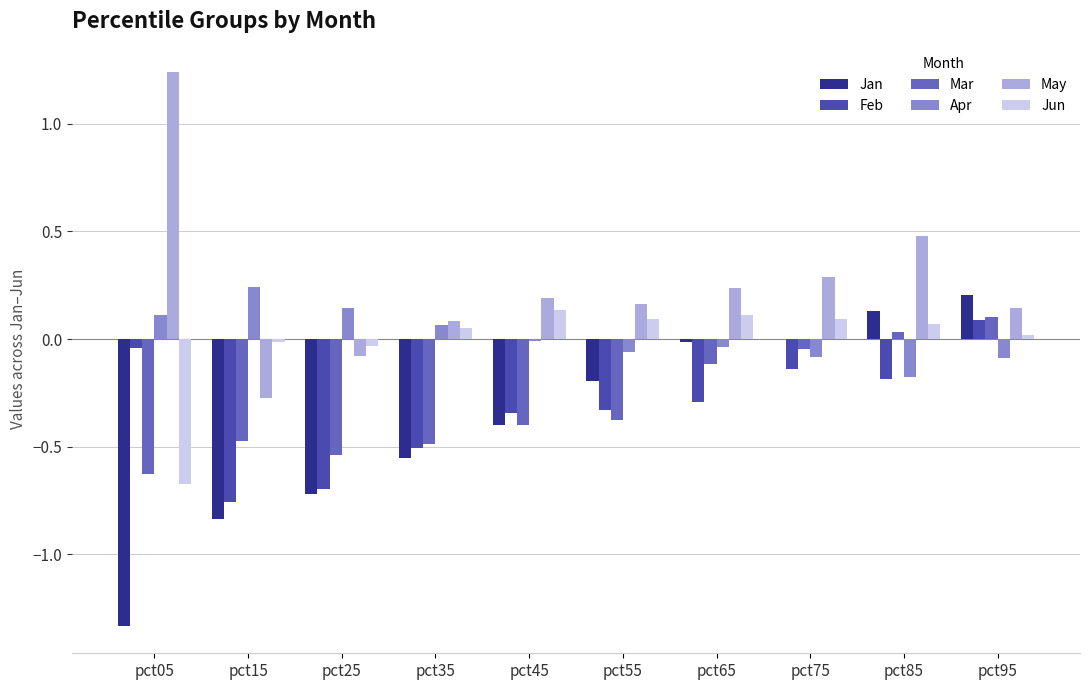

How many categories are shown in the chart?

10